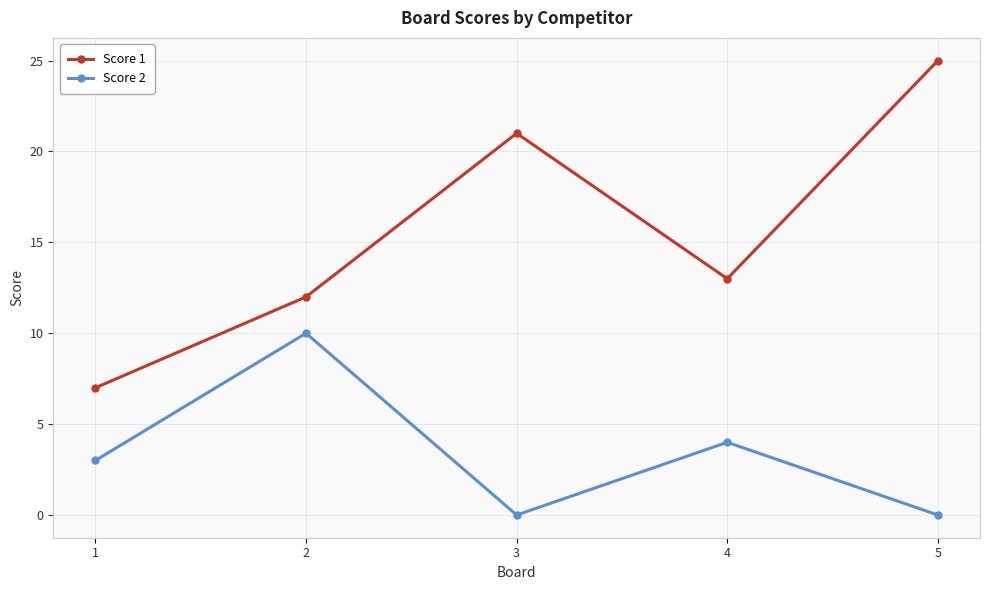

Rank the categories by Score 1 value from highest to lowest.

5, 3, 4, 2, 1